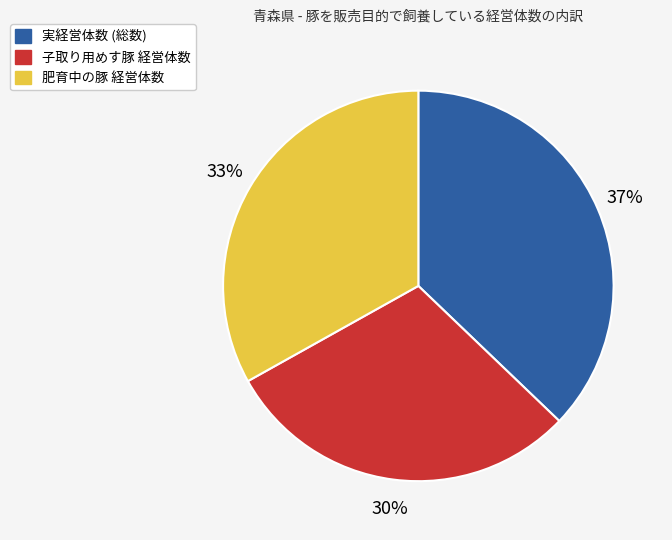

How many slices are in this pie chart?

3